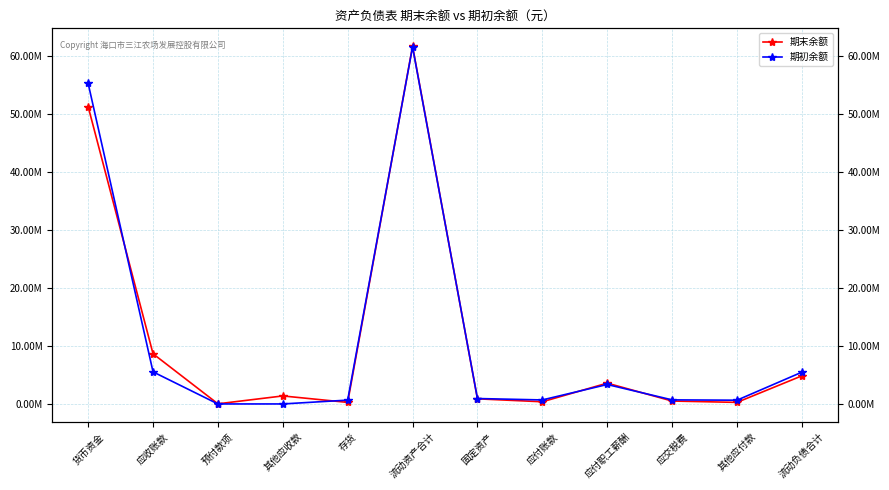

At how many categories does at least one series exceed 48243566?

2